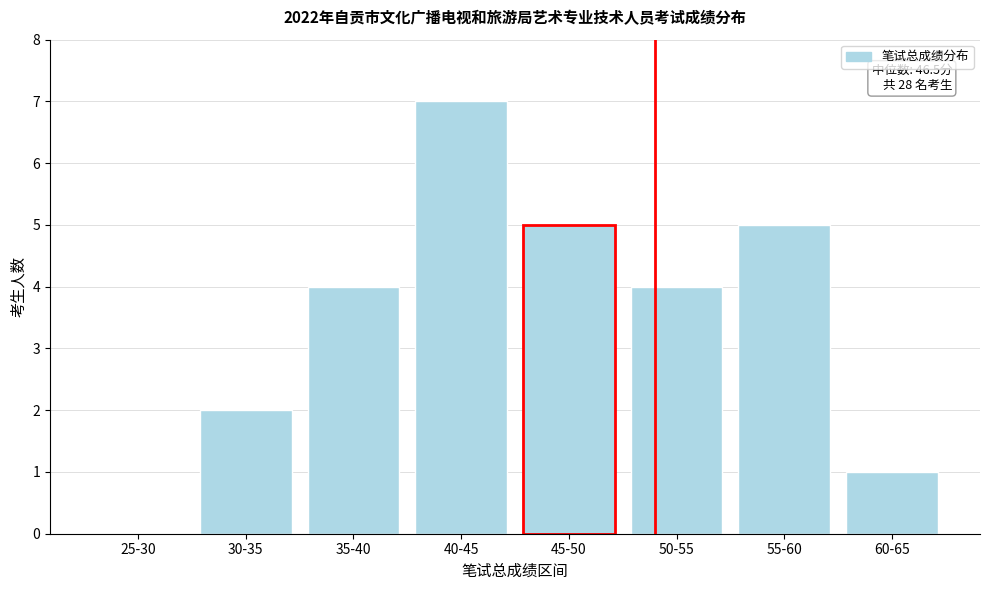

Reading left to right, extract all data points from this chart.

25-30=0	30-35=2	35-40=4	40-45=7	45-50=5	50-55=4	55-60=5	60-65=1